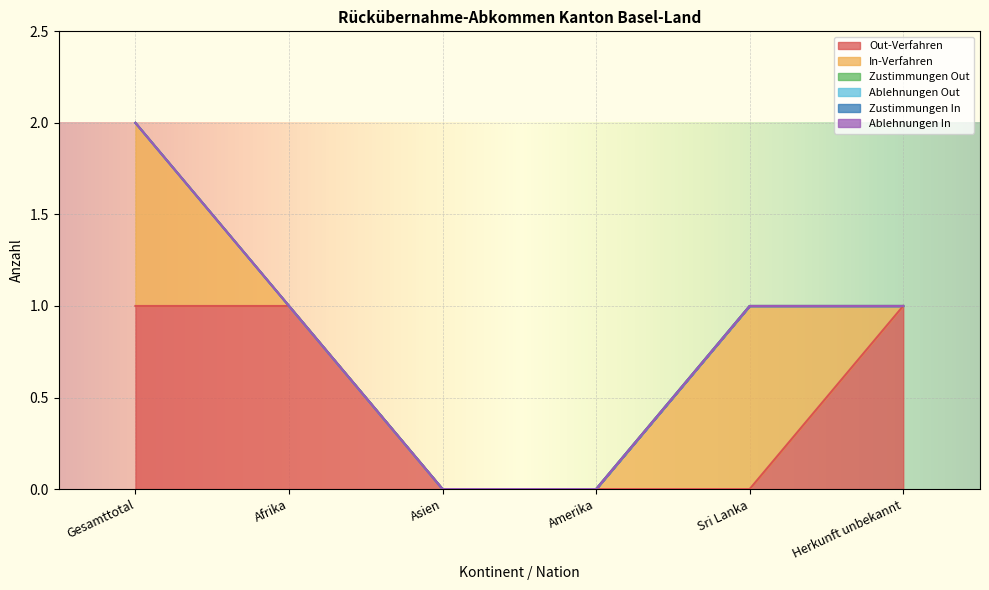

What is the maximum value shown in the chart?

1